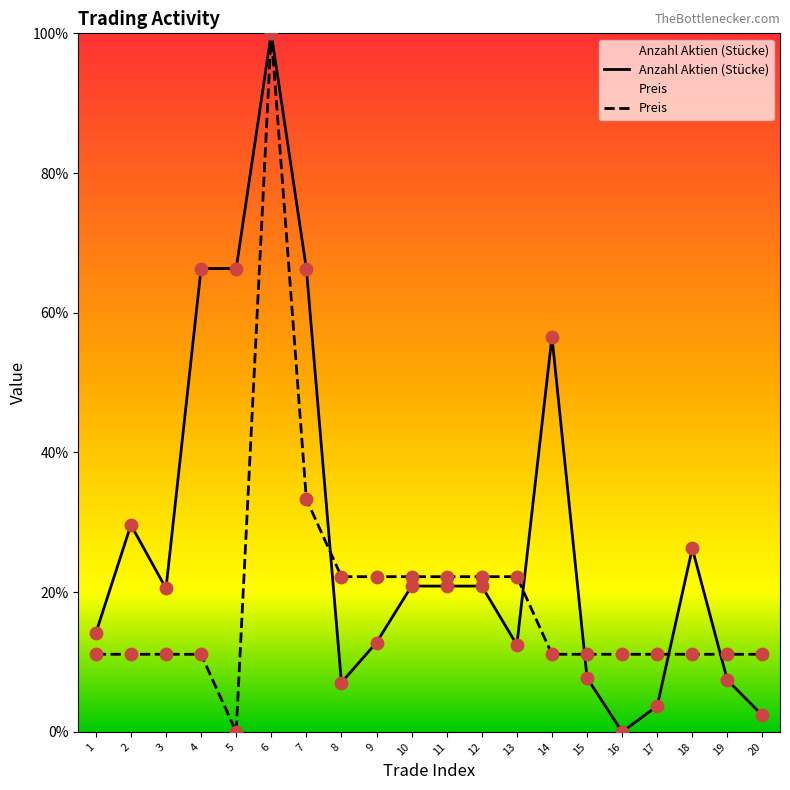

Which series reaches the minimum Y coordinate?

Anzahl Aktien (Stücke)